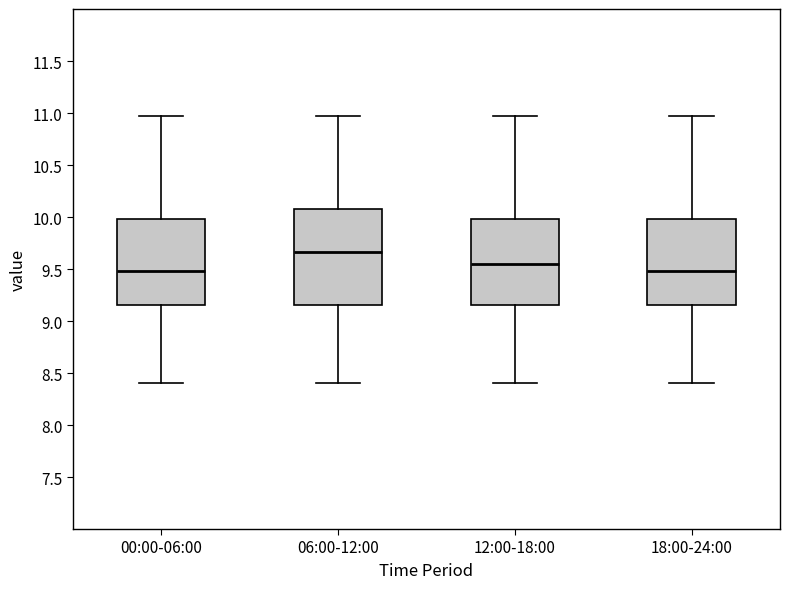

Where does the upper whisker of the box for 12:00-18:00 end on the y-axis? The values are not printed on the chart, so give them approximately, as read against the axis.

10.95